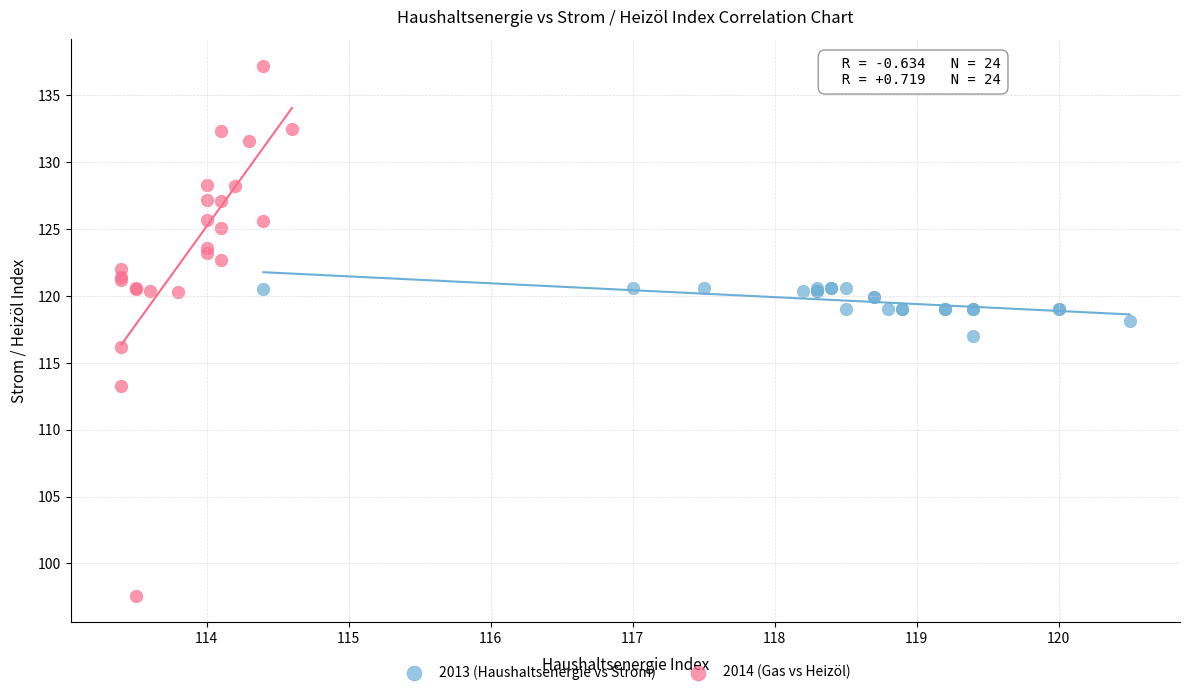

Which series contains the lowest Y value?

2014 (Gas vs Heizöl)